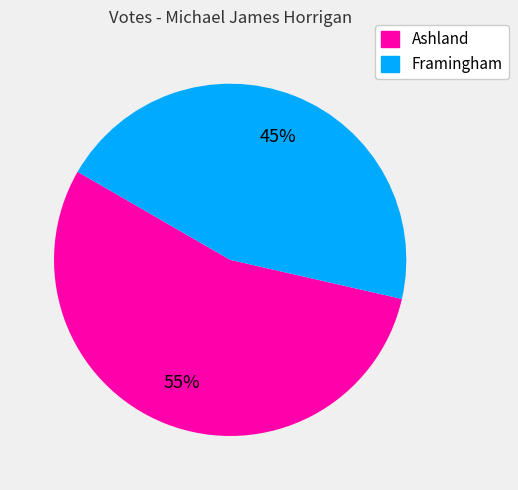

Approximately how many times larger is the value at Ashland compared to Framingham?

1.2